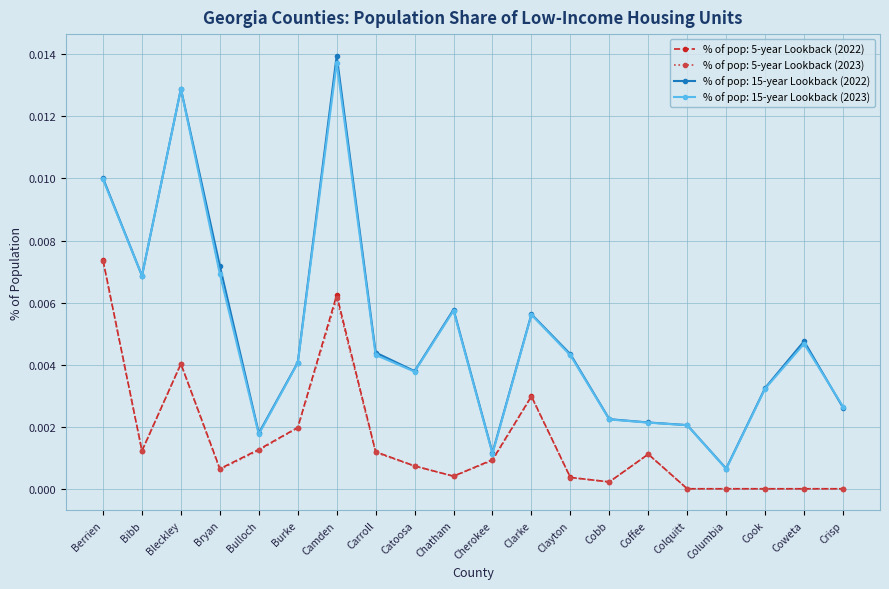

True or false: % of pop: 5-year Lookback (2022) has more than 0 points higher than both neighbors.

True